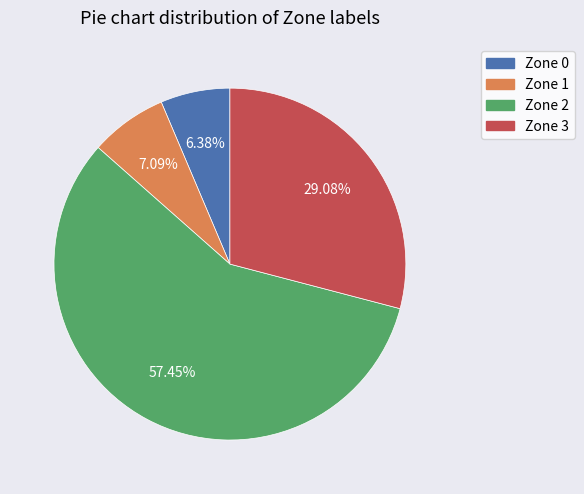

Which has a higher value, Zone 2 or Zone 0?

Zone 2